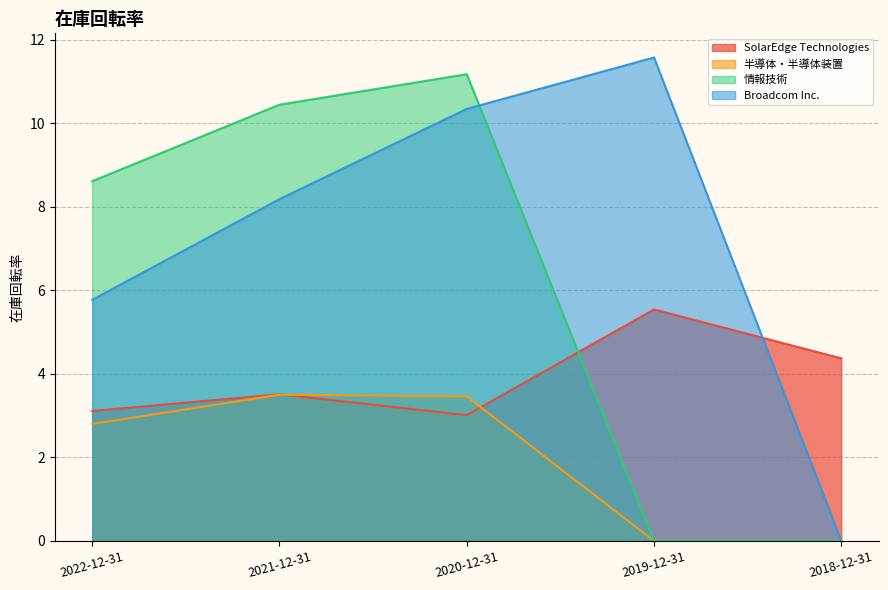

How many intersections are there between 情報技術 and SolarEdge Technologies?

1